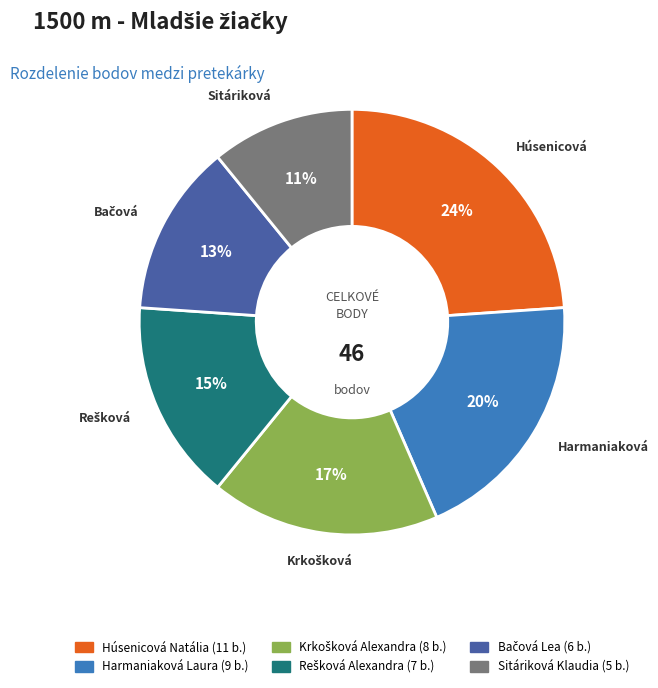

How many segments does this pie chart have?

6